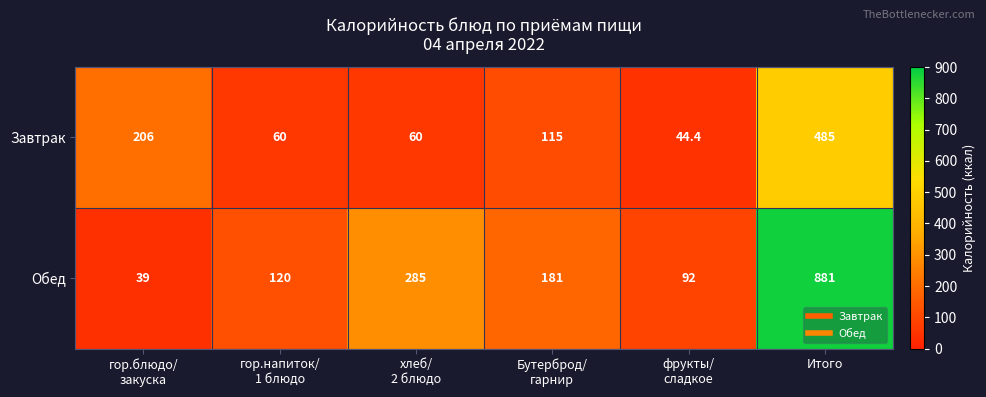

Rank the series at хлеб/
2 блюдо from lowest to highest value.

Завтрак, Обед